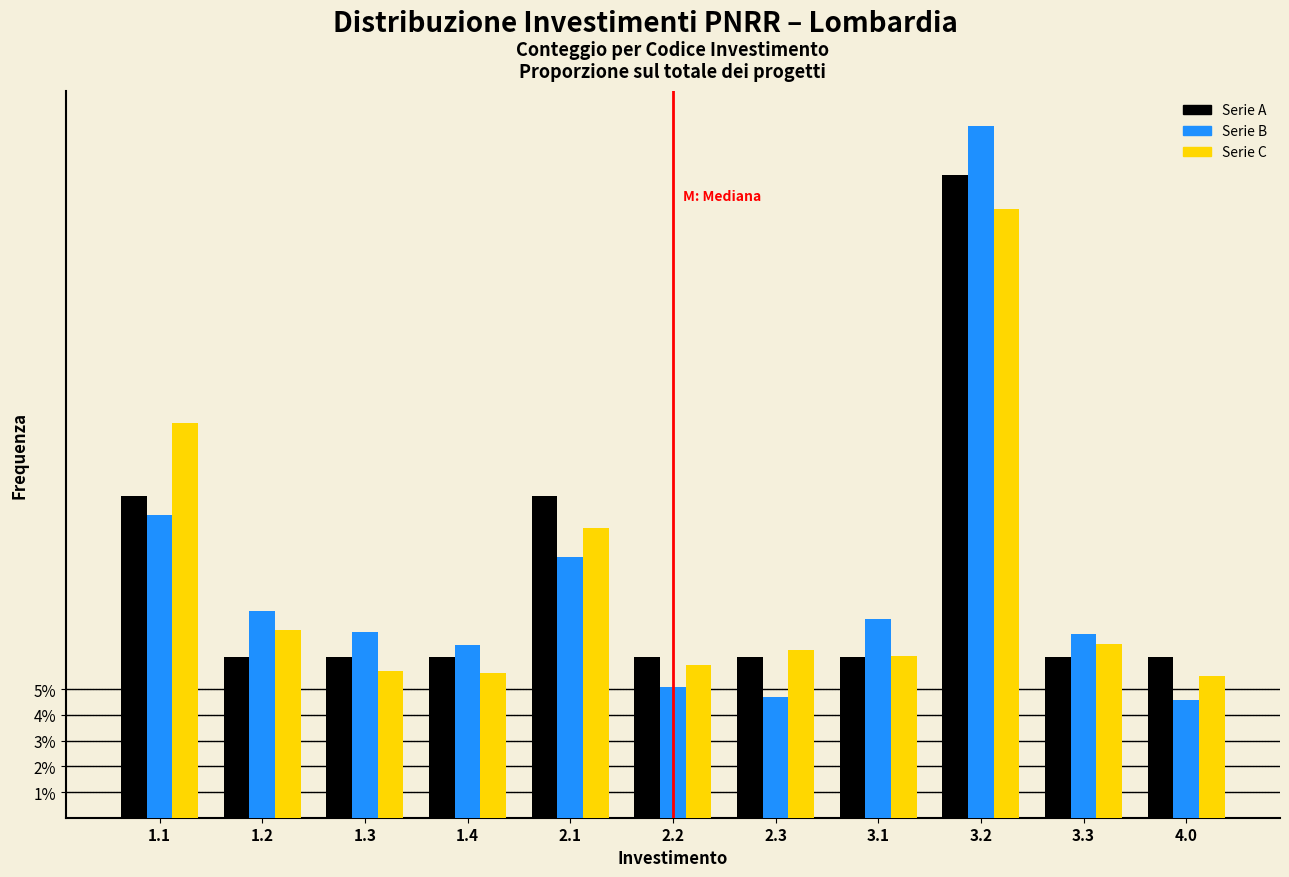

What are all the series names shown in the legend?

Serie A, Serie B, Serie C